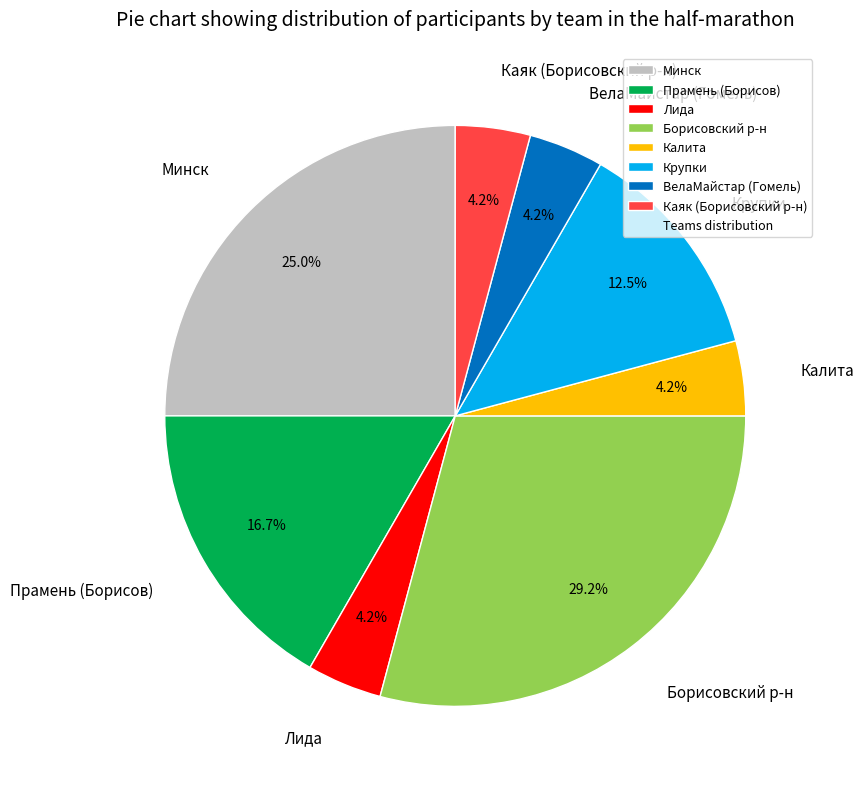

Is it true that Минск is 25% of the pie?

True